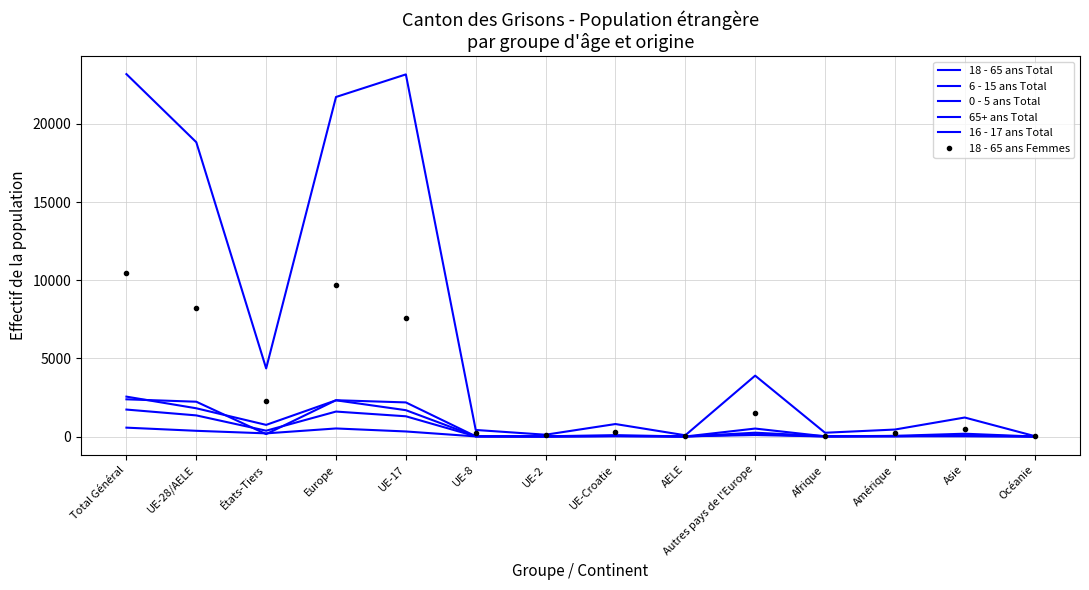

Reading left to right, list all the values displayed in this chart.

18 - 65 ans Total: Total Général=23185	UE-28/AELE=18828	États-Tiers=4357	Europe=21722	UE-17=23166	UE-8=420	UE-2=116	UE-Croatie=799	AELE=79	Autres pays de l'Europe=3895	Afrique=242	Amérique=447	Asie=1216	Océanie=29
6 - 15 ans Total: Total Général=2552	UE-28/AELE=1807	États-Tiers=745	Europe=2317	UE-17=1685	UE-8=17	UE-2=13	UE-Croatie=90	AELE=2	Autres pays de l'Europe=510	Afrique=12	Amérique=43	Asie=180	Océanie=0
0 - 5 ans Total: Total Général=1725	UE-28/AELE=1352	États-Tiers=373	Europe=1597	UE-17=1295	UE-8=13	UE-2=8	UE-Croatie=35	AELE=1	Autres pays de l'Europe=245	Afrique=26	Amérique=13	Asie=89	Océanie=0
65+ ans Total: Total Général=2381	UE-28/AELE=2227	États-Tiers=154	Europe=2323	UE-17=2182	UE-8=14	UE-2=0	UE-Croatie=20	AELE=11	Autres pays de l'Europe=96	Afrique=3	Amérique=35	Asie=17	Océanie=2
16 - 17 ans Total: Total Général=568	UE-28/AELE=366	États-Tiers=202	Europe=516	UE-17=324	UE-8=8	UE-2=2	UE-Croatie=31	AELE=1	Autres pays de l'Europe=150	Afrique=6	Amérique=14	Asie=32	Océanie=0
18 - 65 ans Femmes: Total Général=10475	UE-28/AELE=8200	États-Tiers=2275	Europe=9688	UE-17=7593	UE-8=221	UE-2=73	UE-Croatie=280	AELE=33	Autres pays de l'Europe=1488	Afrique=57	Amérique=229	Asie=491	Océanie=10